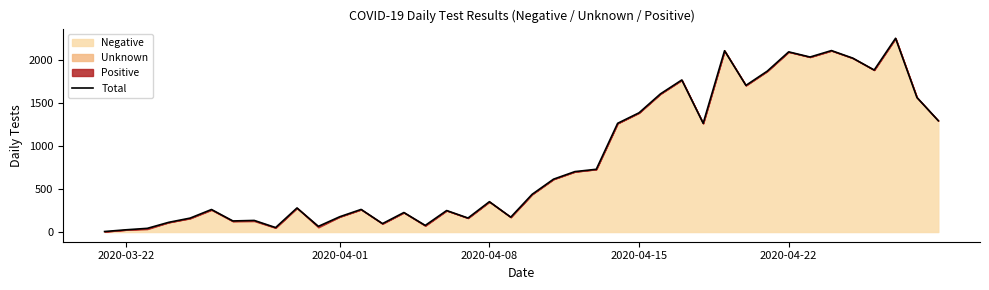

What is the difference between the maximum and minimum values?

2248